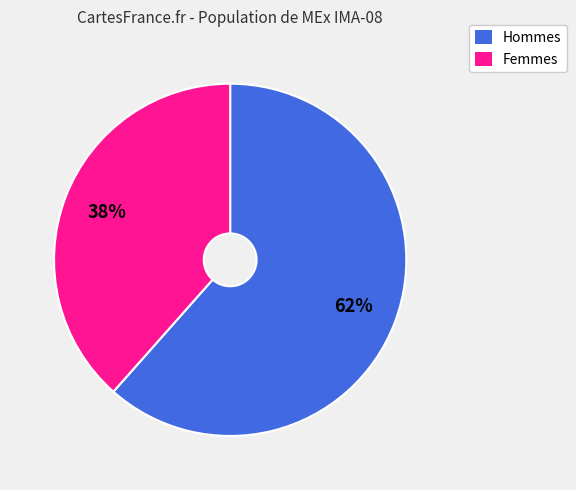

Does any single category account for the majority?

Yes